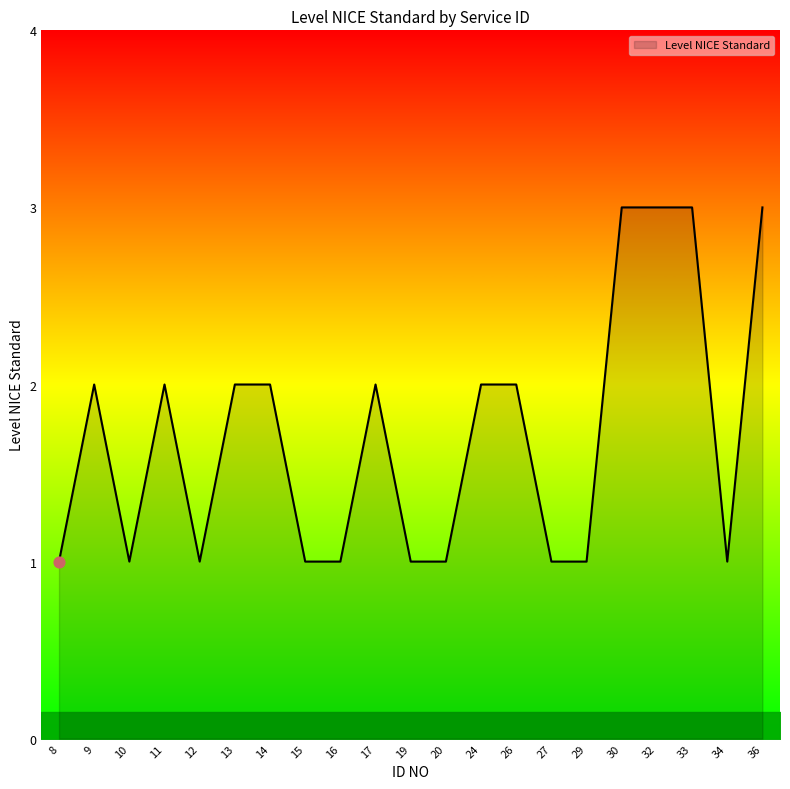

Between 9 and 27, which is larger?

9